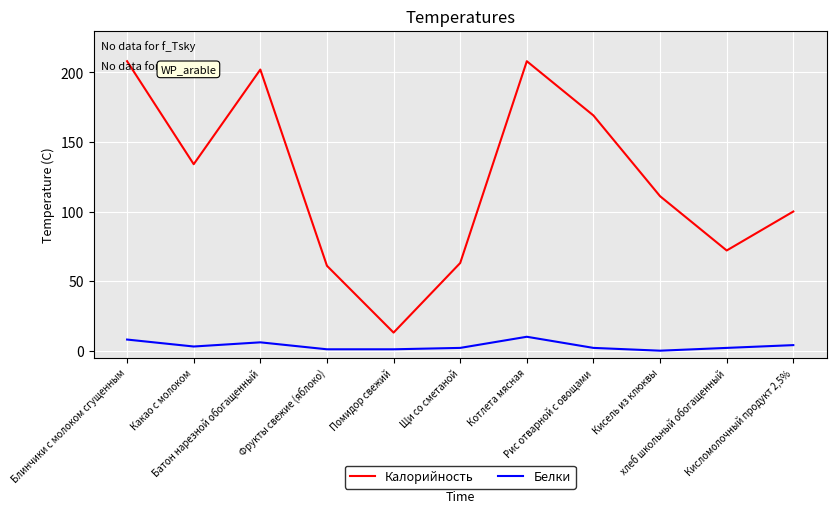

True or false: Калорийность and Белки intersect in this chart.

False